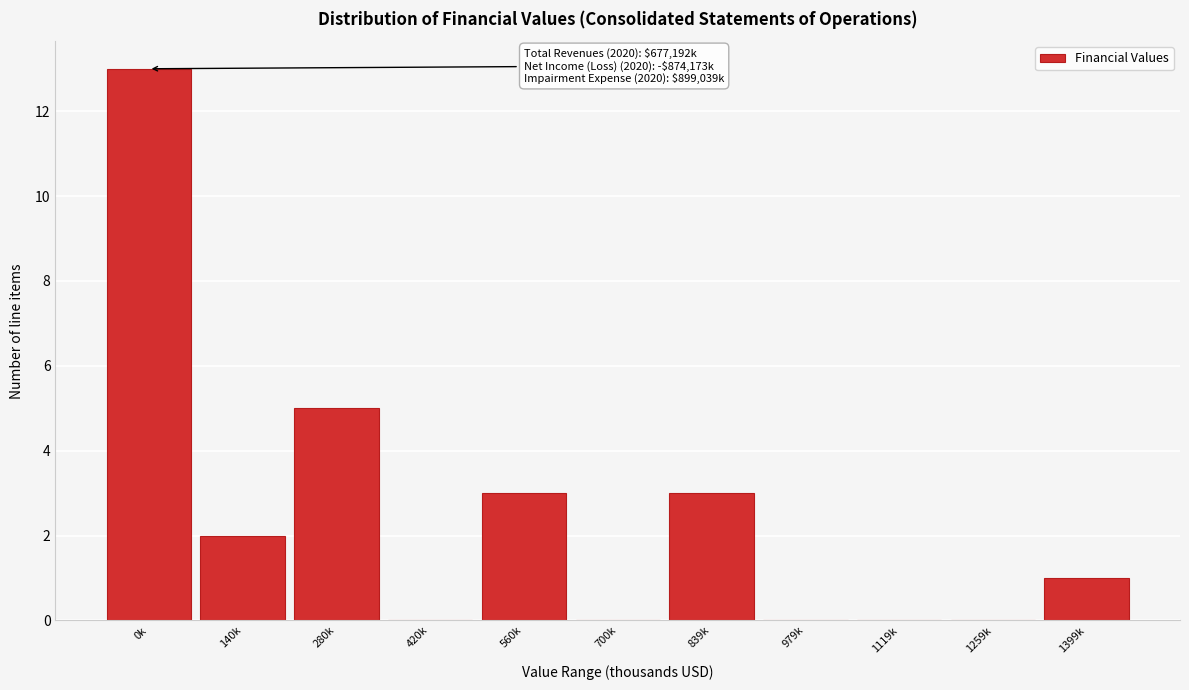

Reading right to left, extract all data points from this chart.

1399k=1	1259k=0	1119k=0	979k=0	839k=3	700k=0	560k=3	420k=0	280k=5	140k=2	0k=13